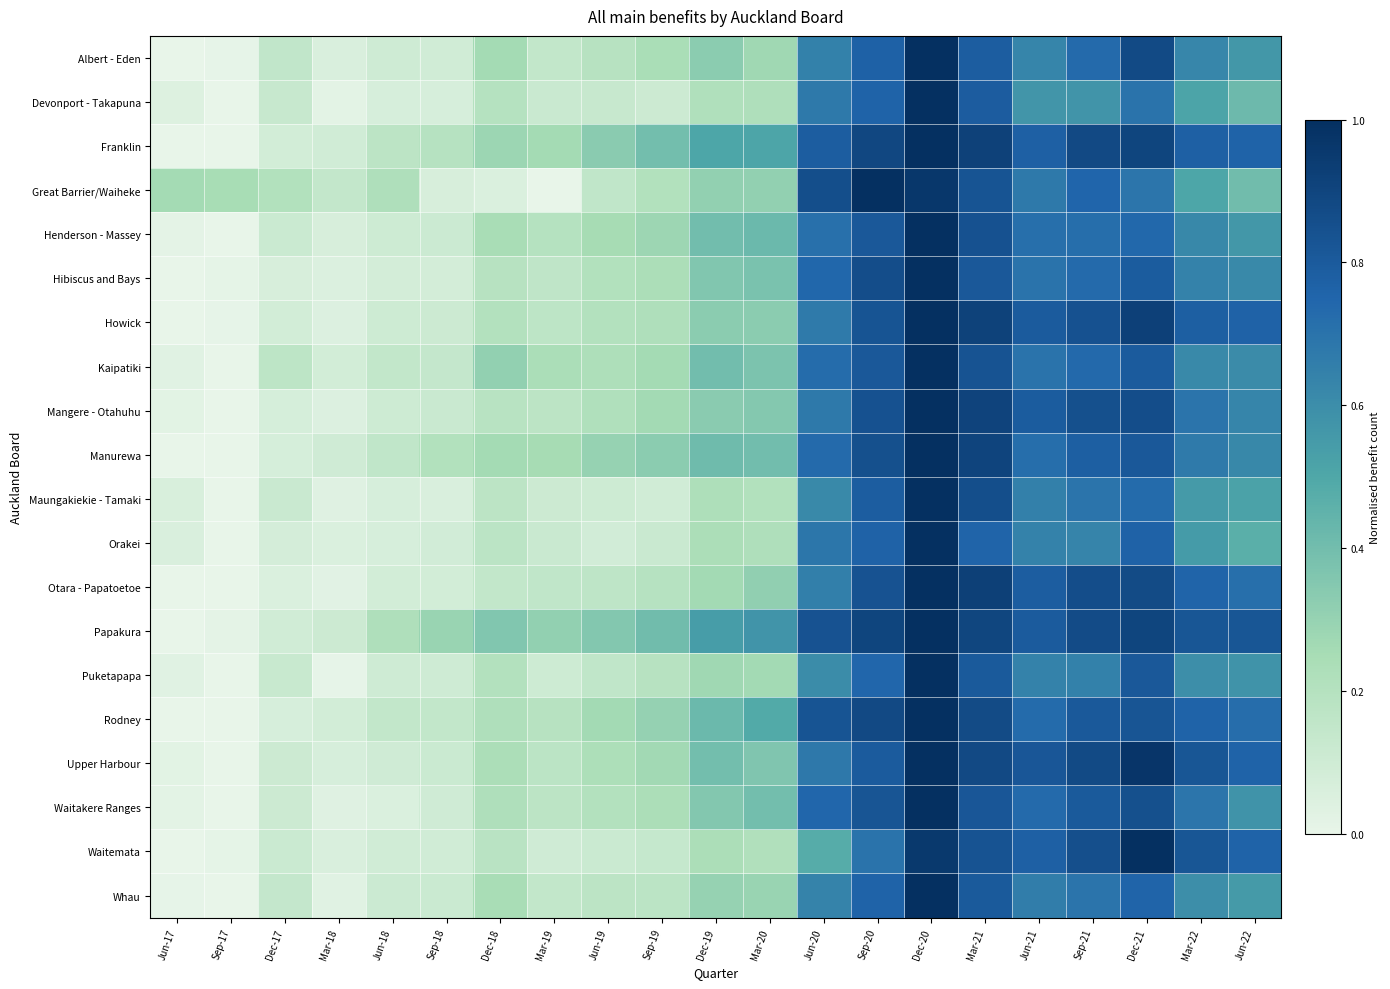

Count the number of data series in this chart.

20